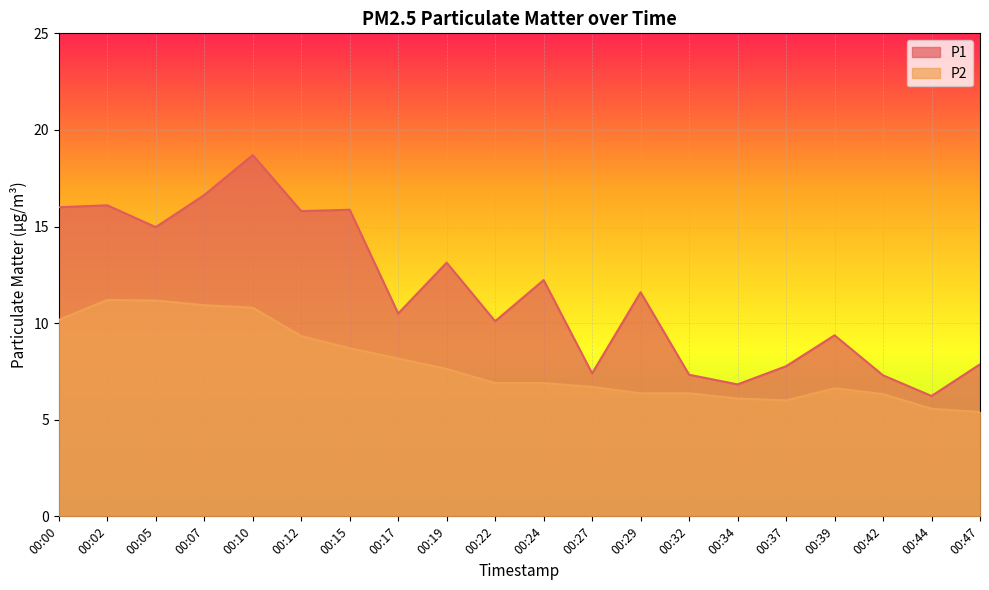

What is the greatest value displayed?

18.7